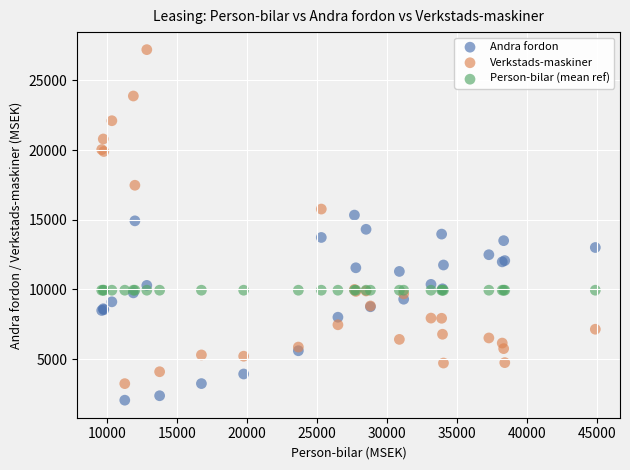

Which series reaches the minimum Y coordinate?

Andra fordon